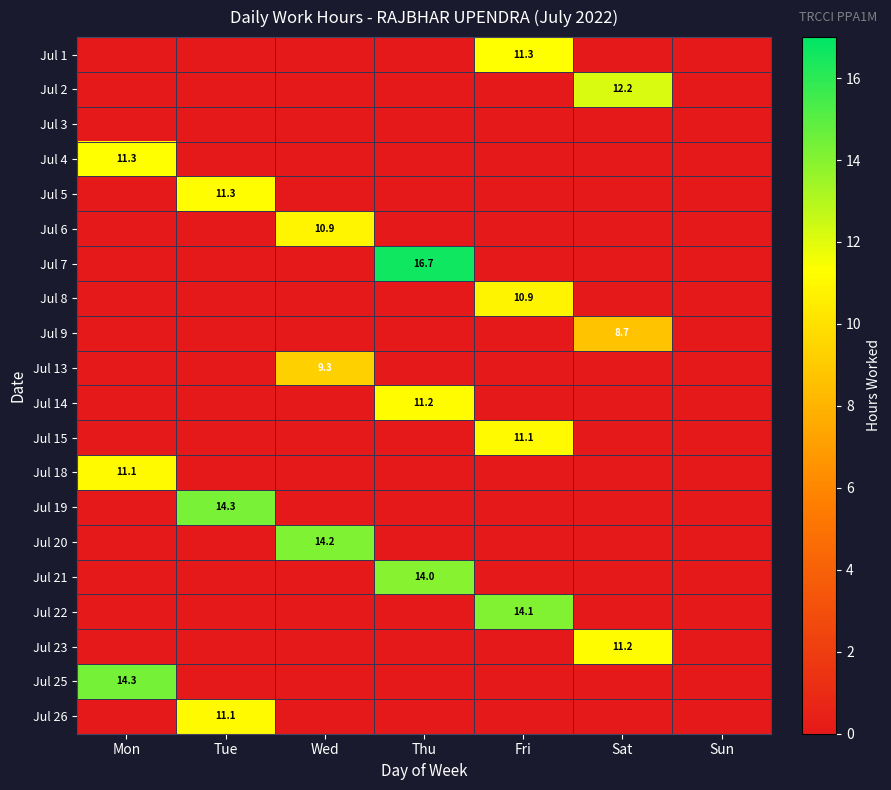

Which category has the highest value across all series?

Thu